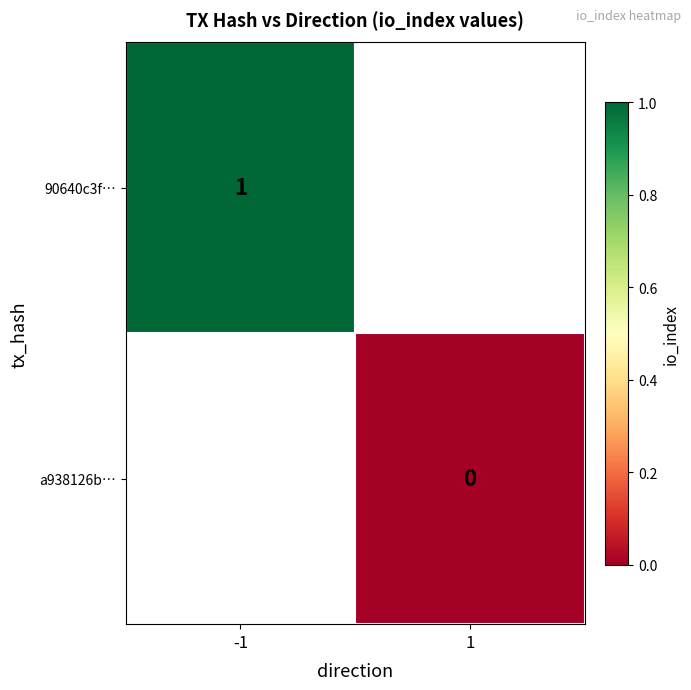

The value of 90640c3f… at -1 is 1. True or false?

True